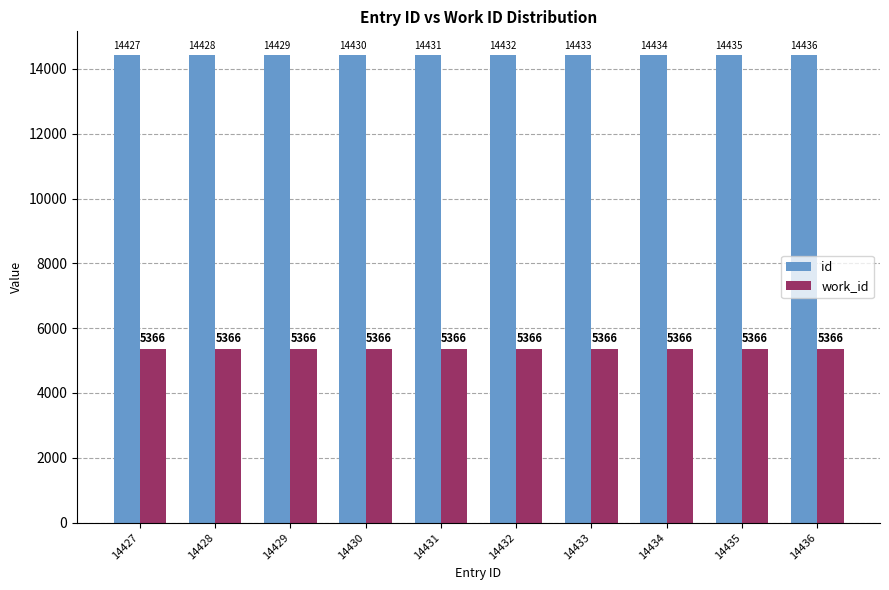

List the labels in order of id value, smallest first.

14427, 14428, 14429, 14430, 14431, 14432, 14433, 14434, 14435, 14436